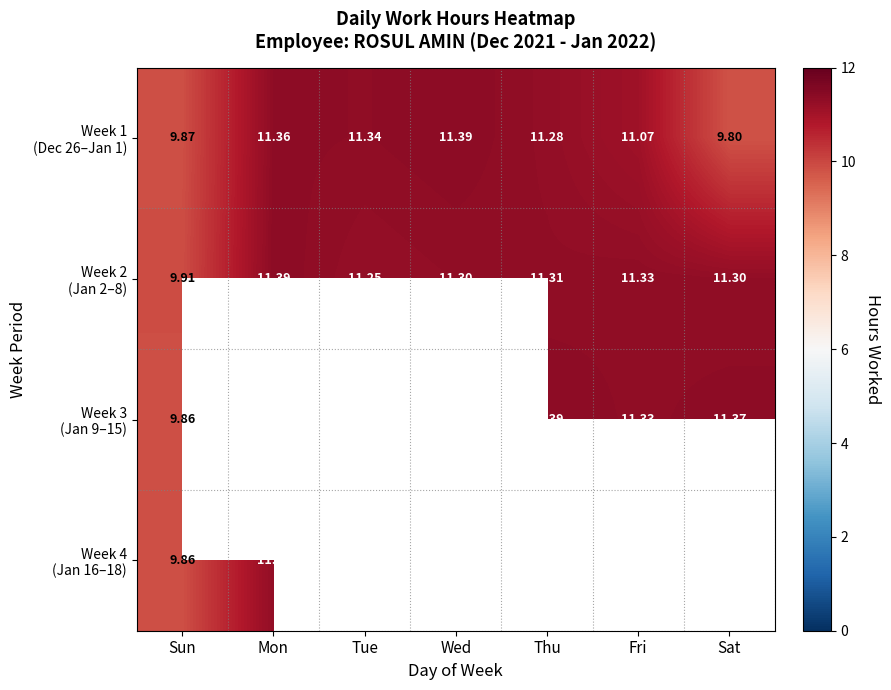

What is the greatest value displayed?

11.4